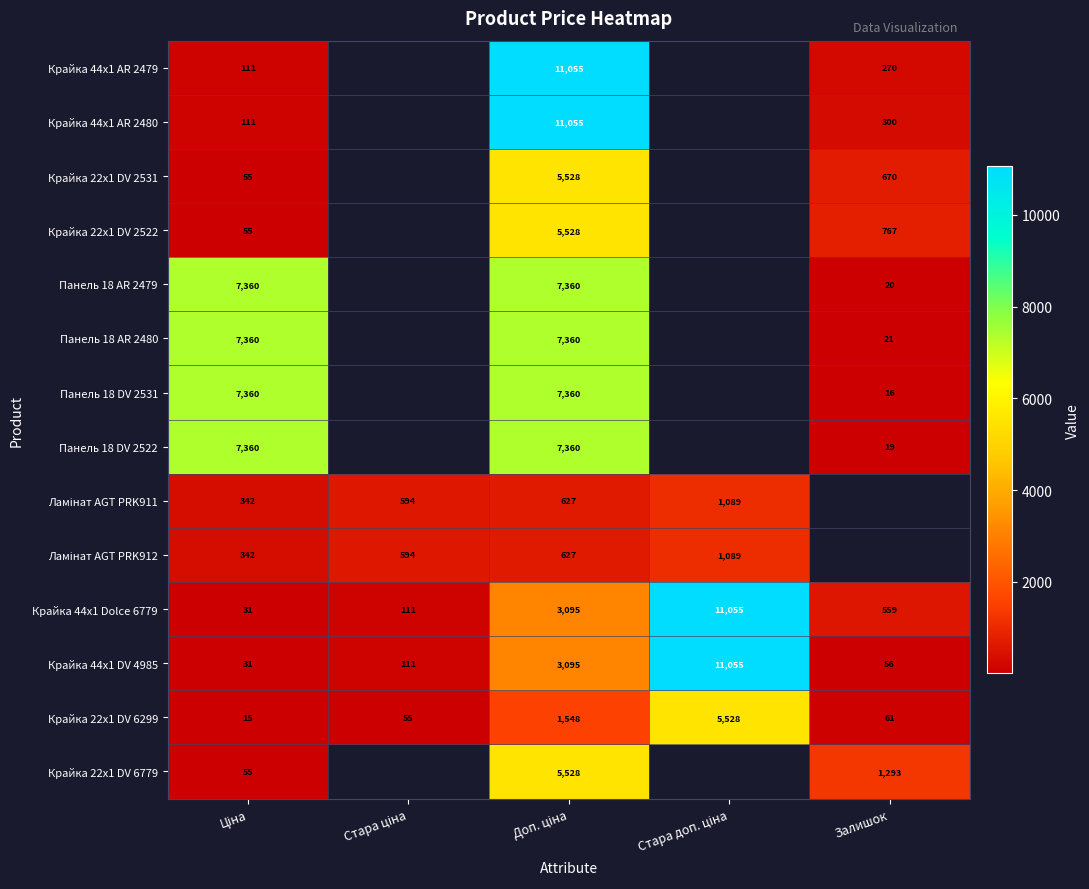

Which series has the widest spread of values?

Крайка 44x1 Dolce 6779